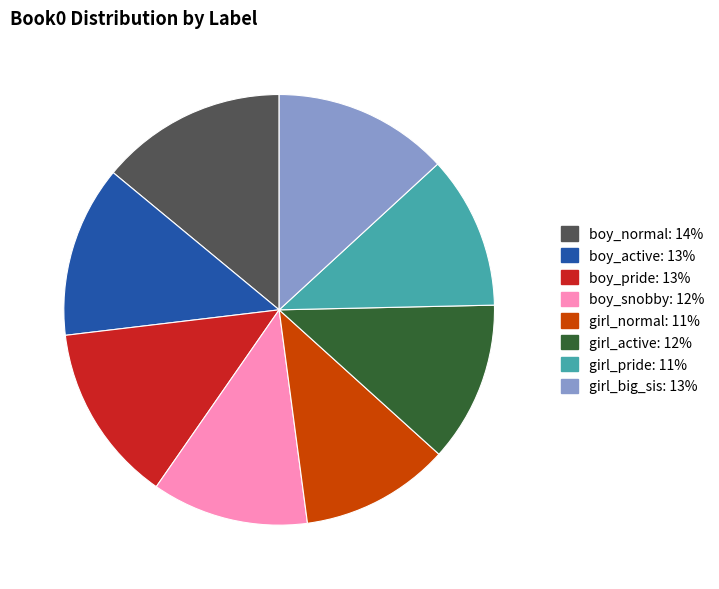

Does boy_normal: 14% account for over 50% of the chart?

No